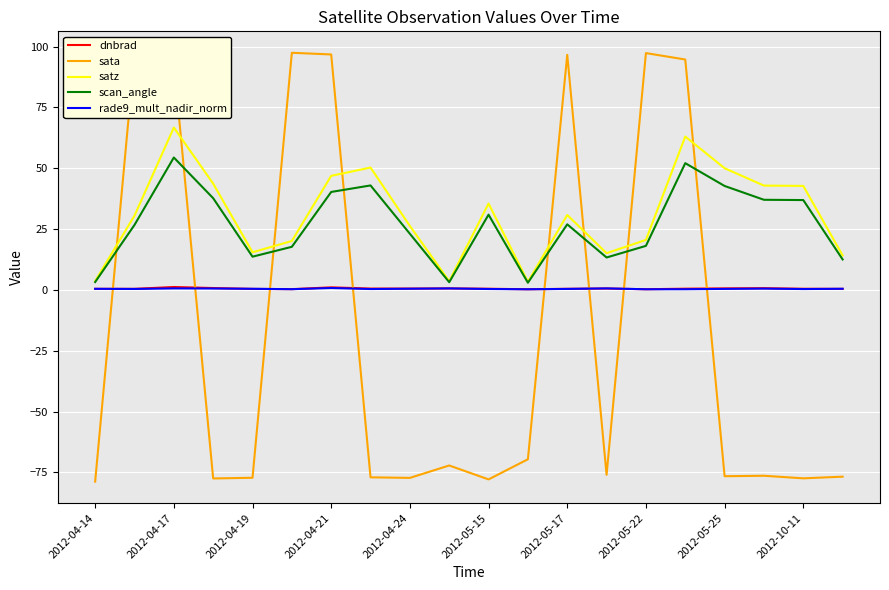

True or false: satz has more than 0 points higher than both neighbors.

True